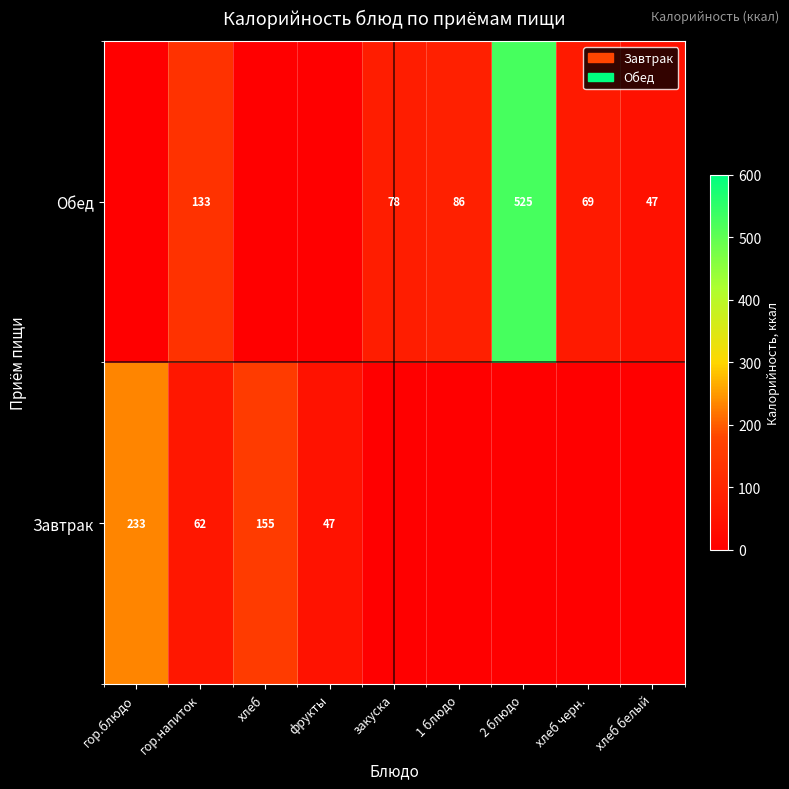

True or false: Обед has a value of 938 at 2 блюдо.

False